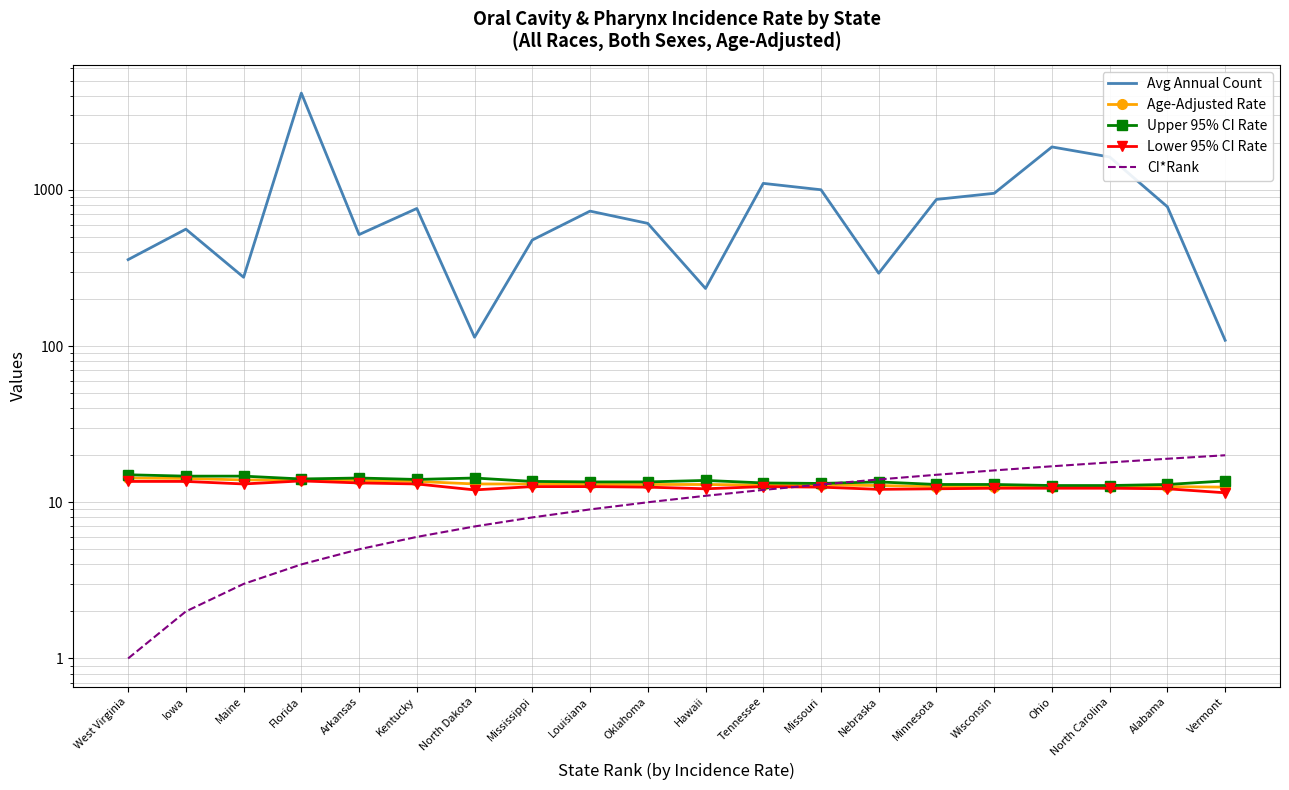

At which category is the sum across all series the highest?

Florida